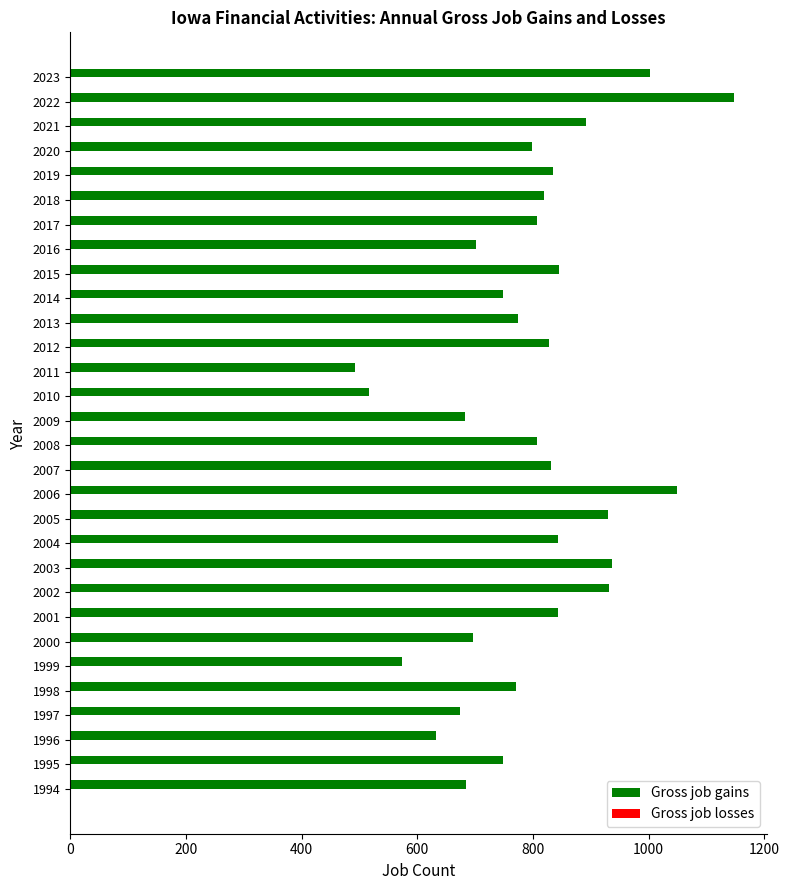

At which category does the chart reach its peak across all series?

2022